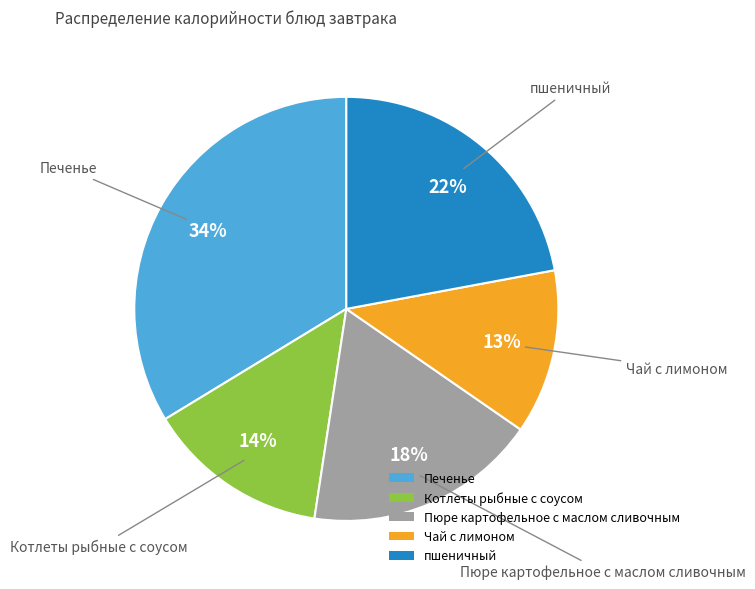

Is Печенье the majority of the pie?

No